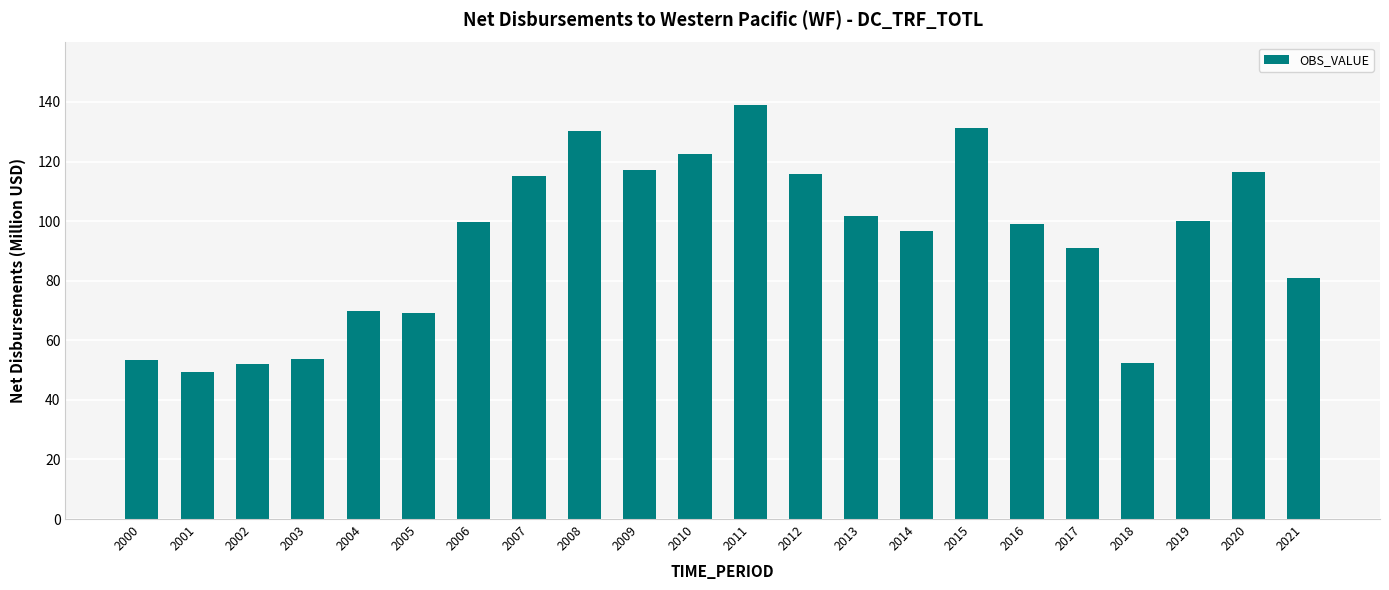

The chart shows a value of 49.0 at 2008. True or false?

False